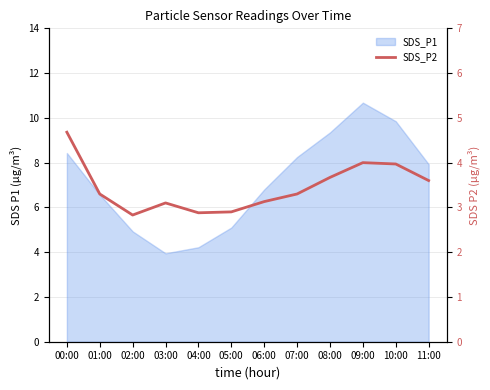

What is the label of the 10th point from the left?

09:00